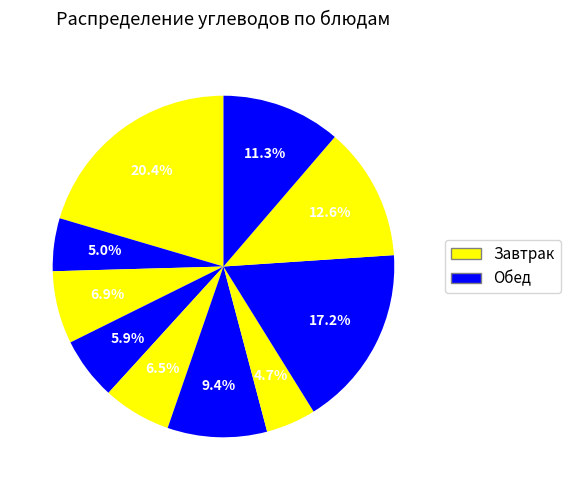

Count the number of slices in the pie.

10